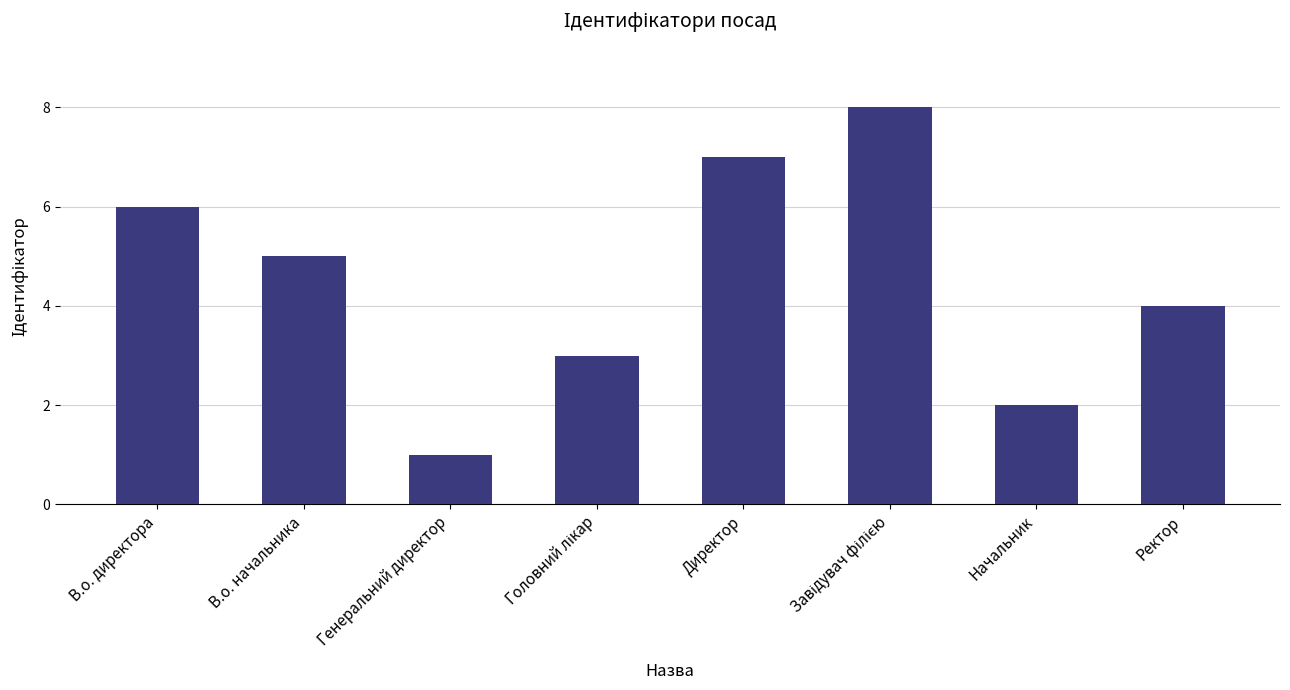

At which label is the value closest to 4?

Ректор